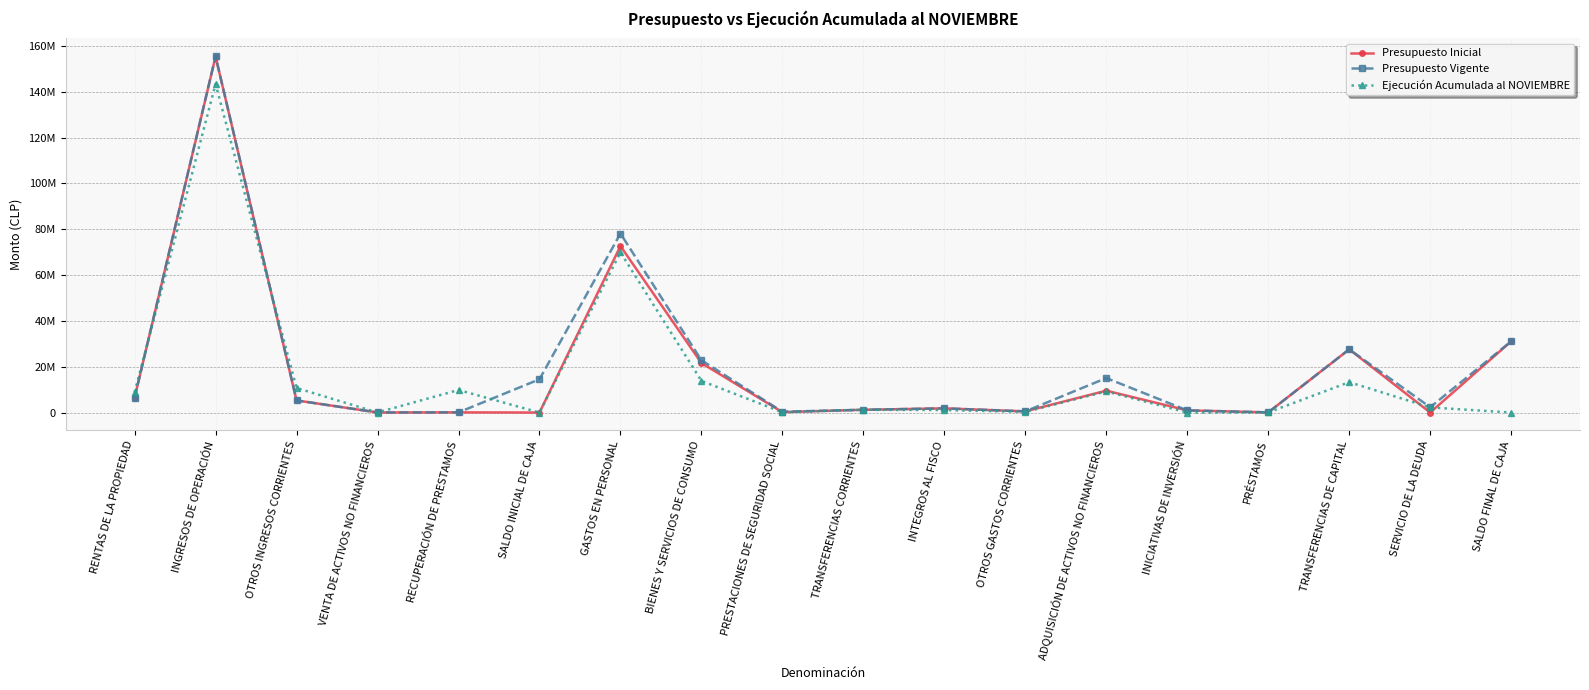

Is it true that Presupuesto Inicial equals 21590167 at BIENES Y SERVICIOS DE CONSUMO?

True